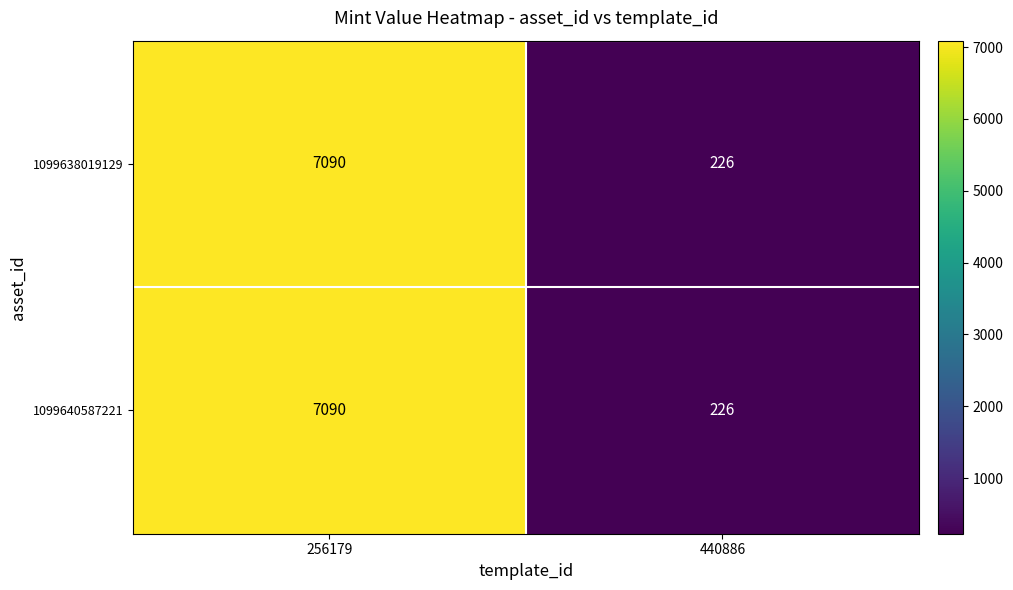

What is the approximate value of 1099638019129 at 256179?

7090